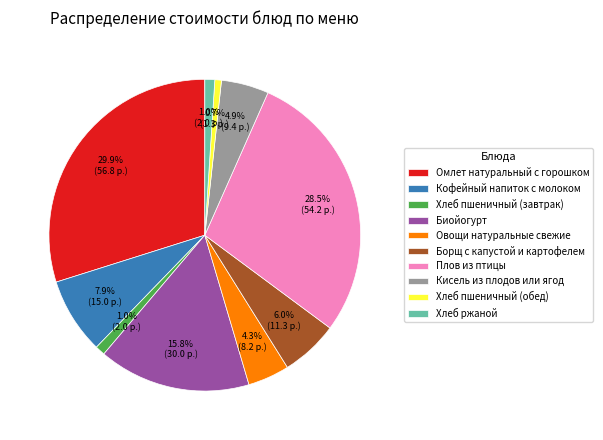

Is it true that Борщ с капустой и картофелем is 6% of the pie?

True